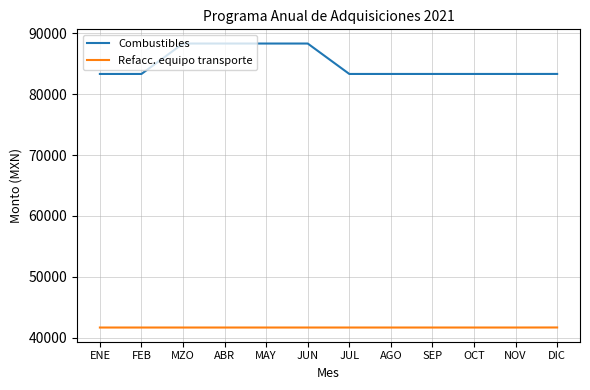

True or false: Refacc. equipo transporte and Combustibles intersect in this chart.

False